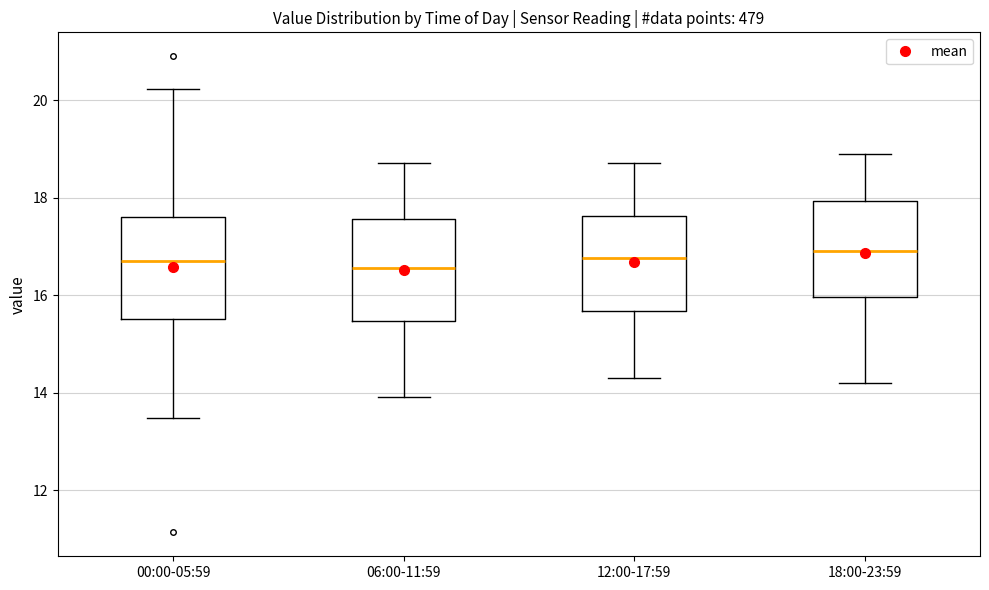

Reading left to right, transcribe this box plot: for each box, give where its median line is, the range the box spans, and where its two whiskers end, as read against the y-axis. The values are not printed on the chart, so give them approximately, as read against the axis.

00:00-05:59: median 16.8, box 15.6 to 17.6, whiskers 13.4 to 20.2
06:00-11:59: median 16.6, box 15.4 to 17.6, whiskers 14.0 to 18.8
12:00-17:59: median 16.8, box 15.6 to 17.6, whiskers 14.4 to 18.8
18:00-23:59: median 17.0, box 16.0 to 18.0, whiskers 14.2 to 19.0